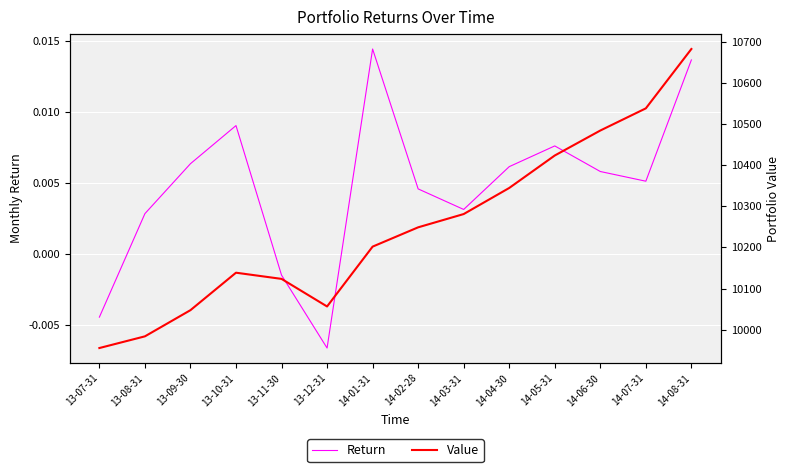

Does the chart display data point markers on the line(s)?

No